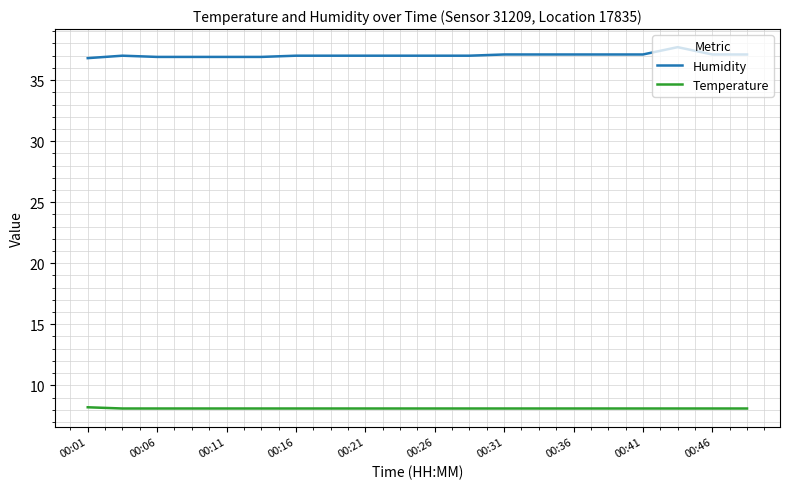

What is the difference between the maximum and minimum values in the Humidity series?

0.9